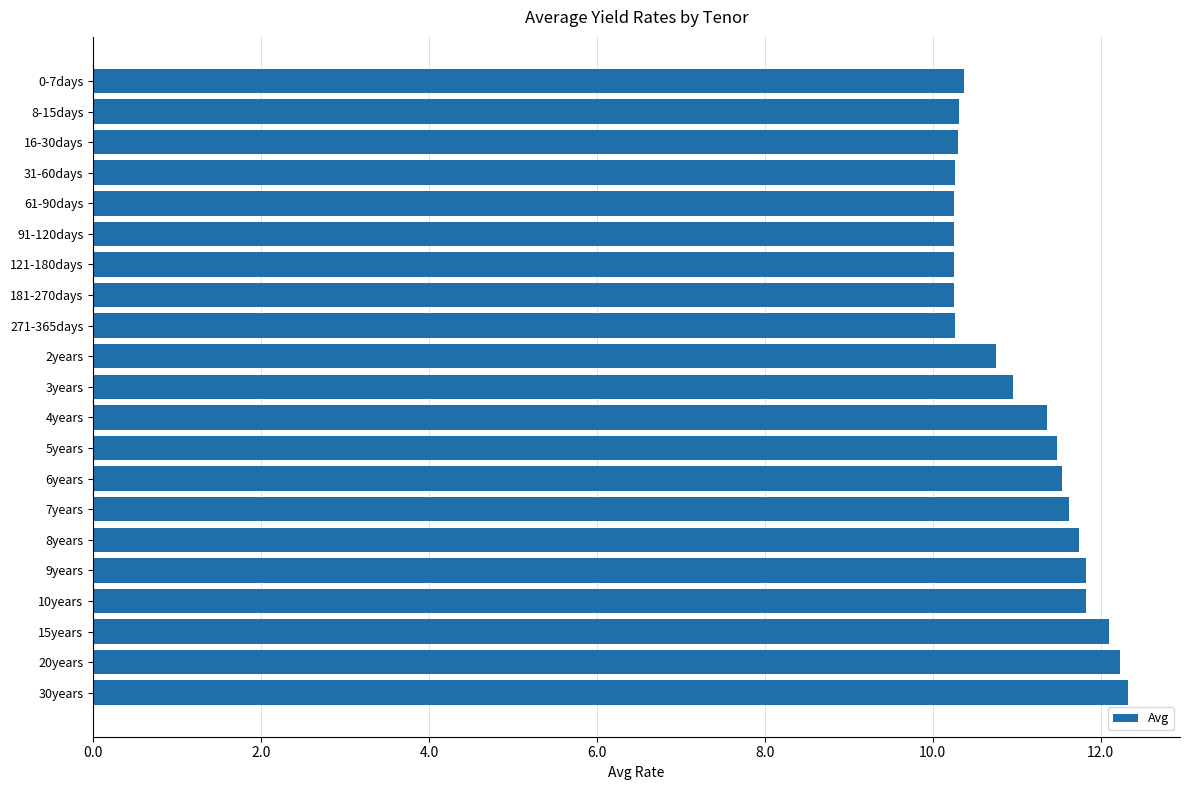

What is the difference between the maximum and minimum values?

2.1